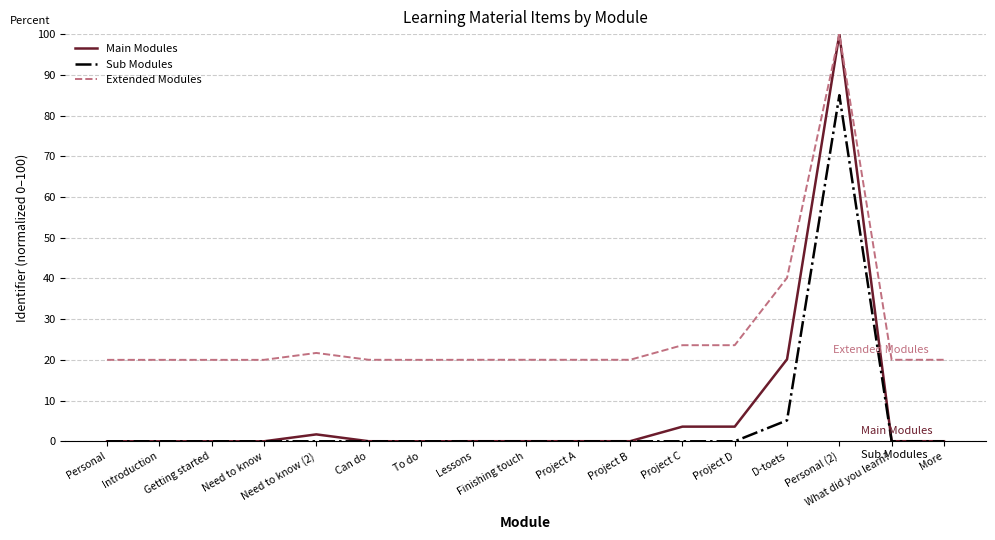

Where is Extended Modules nearest to the value 60?

D-toets